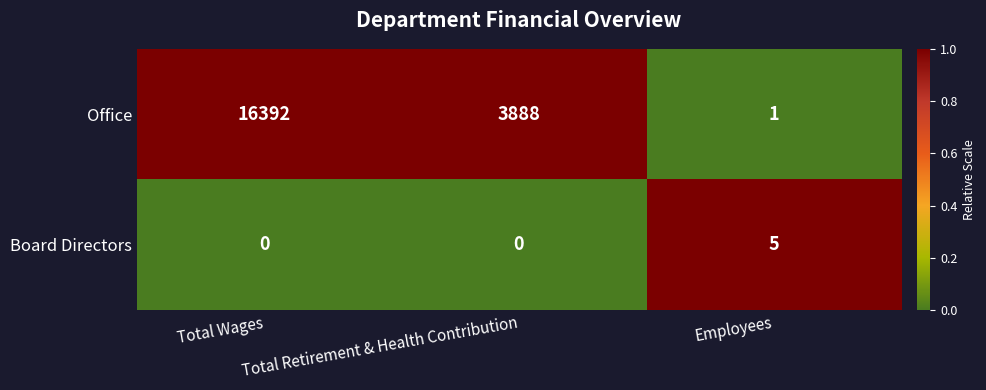

Which series changed the most between Total Retirement & Health Contribution and Employees?

Office